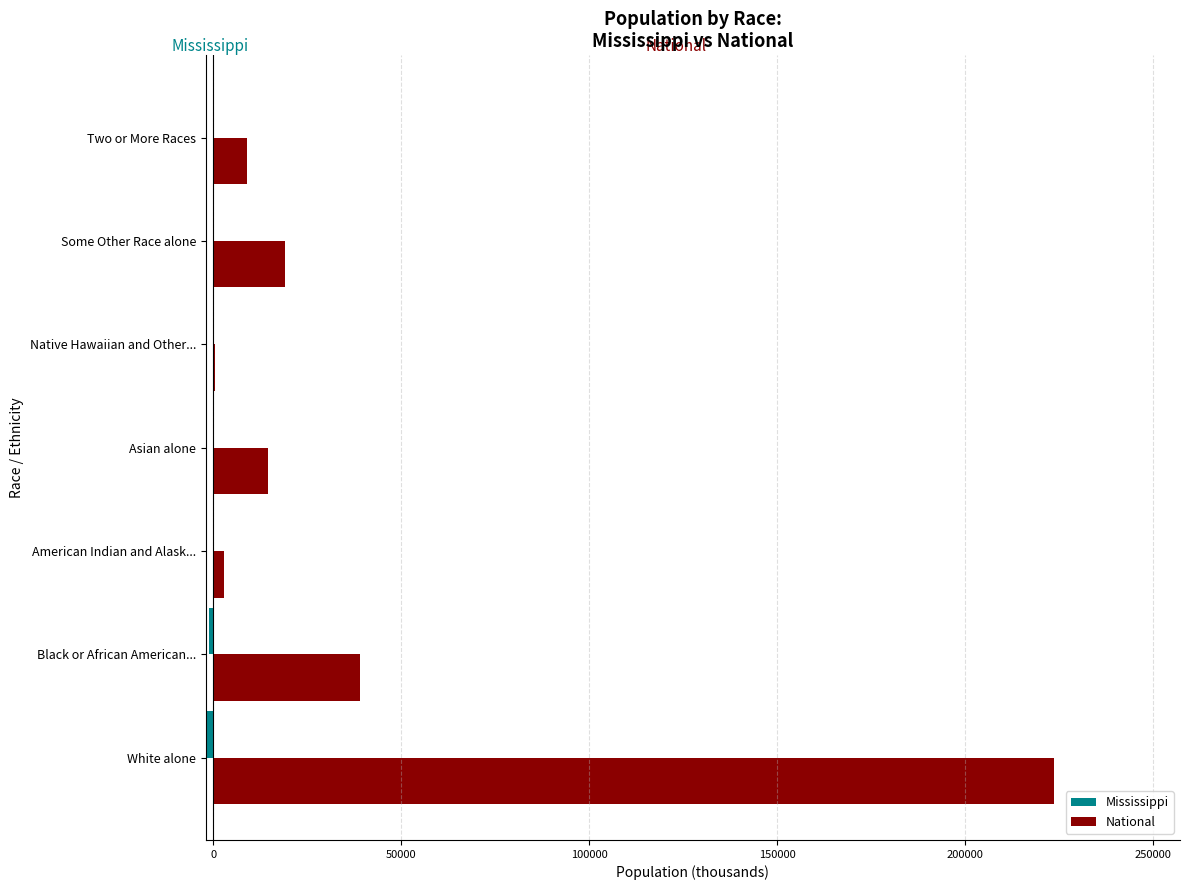

What is the greatest value displayed?

223553.3